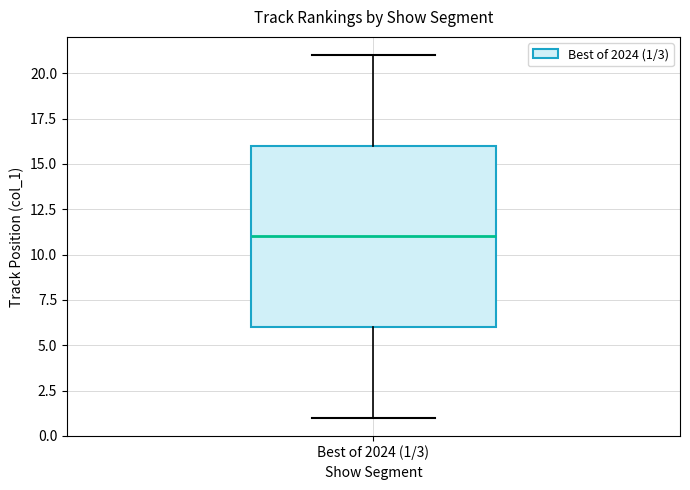

Transcribe this box plot: give where the median line is, the range the box spans, and where the two whiskers end, as read against the y-axis. The values are not printed on the chart, so give them approximately, as read against the axis.

median 11, box 6 to 16, whiskers 1 to 21